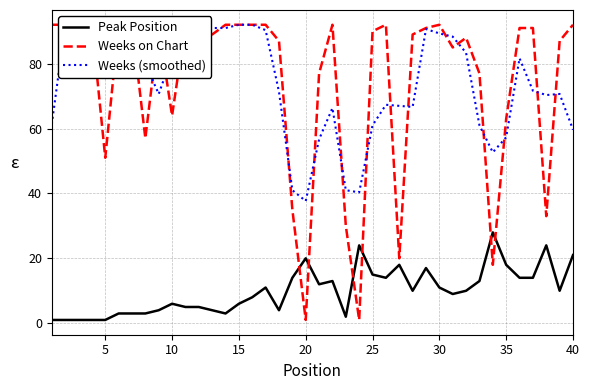

Reading left to right, transcribe all the data shown in this chart.

Peak Position: 1.0	1.0	1.0	1.0	1.0	3.0	3.0	3.0	4.0	6.0	5.0	5.0	4.0	3.0	6.0	8.0	11.0	4.0	14.0	20.0	12.0	13.0	2.0	24.0	15.0	14.0	18.0	10.0	17.0	11.0	9.0	10.0	13.0	28.0	18.0	14.0	14.0	24.0	10.0	21.0
Weeks on Chart: 92.0	92.0	92.0	92.0	51.0	92.0	92.0	57.0	91.0	64.0	92.0	92.0	89.0	92.0	92.0	92.0	92.0	87.0	35.0	1.0	77.0	92.0	30.0	1.0	90.0	92.0	20.0	89.0	91.0	92.0	85.0	88.0	77.0	18.0	63.0	91.0	91.0	33.0	87.0	92.0
Weeks (smoothed): 61.3	92.0	92.0	78.3	78.3	78.3	80.3	80.0	70.7	82.3	82.7	91.0	91.0	91.0	92.0	92.0	90.3	71.3	41.0	37.7	56.7	66.3	41.0	40.3	61.0	67.3	67.0	66.7	90.7	89.3	88.3	83.3	61.0	52.7	57.3	81.7	71.7	70.3	70.7	59.7